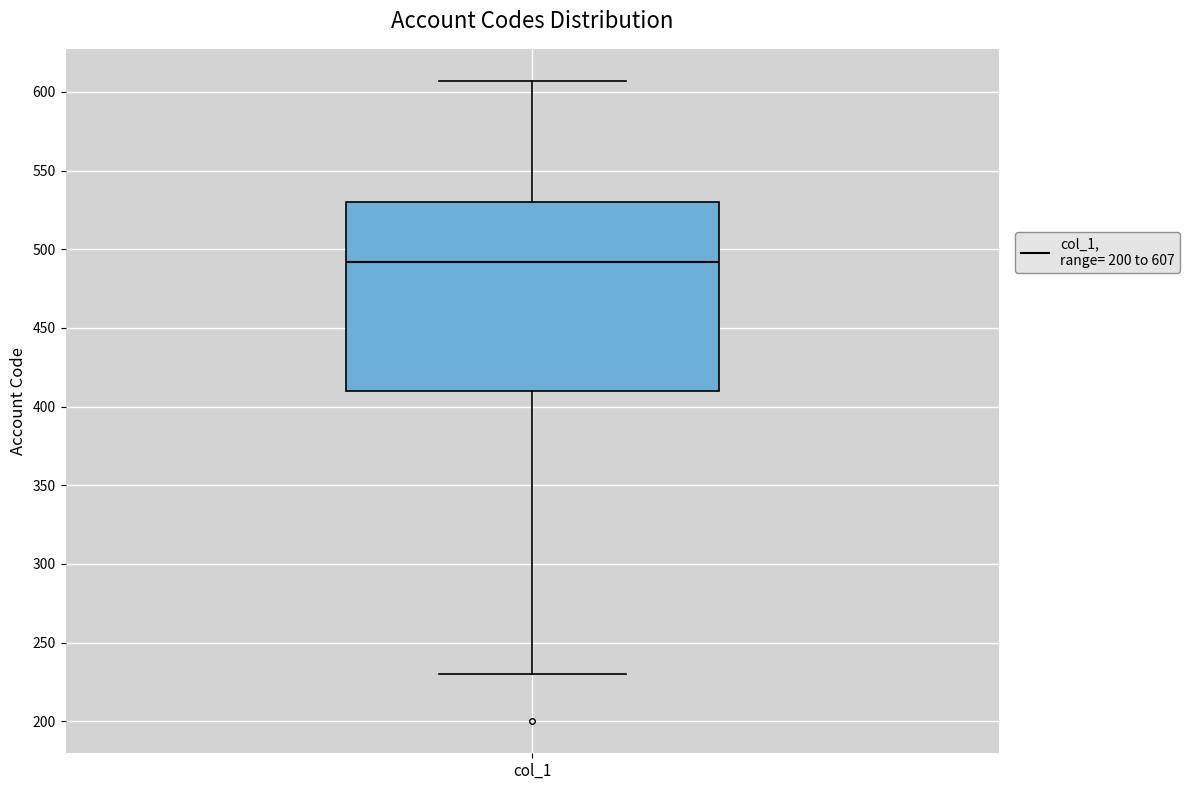

Transcribe this box plot: give where the median line is, the range the box spans, and where the two whiskers end, as read against the y-axis. The values are not printed on the chart, so give them approximately, as read against the axis.

median 490, box 410 to 530, whiskers 230 to 605